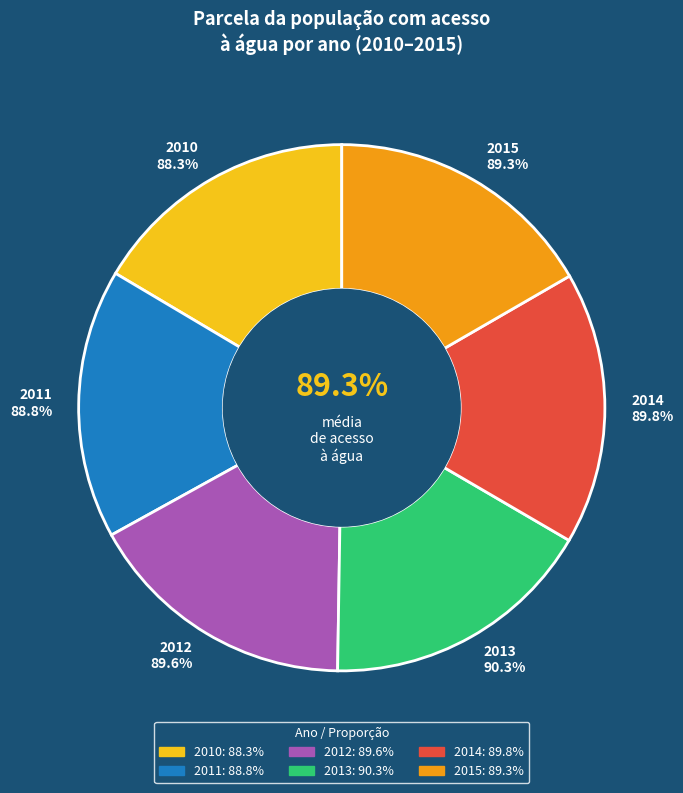

Is there any slice that represents more than half of the pie?

No